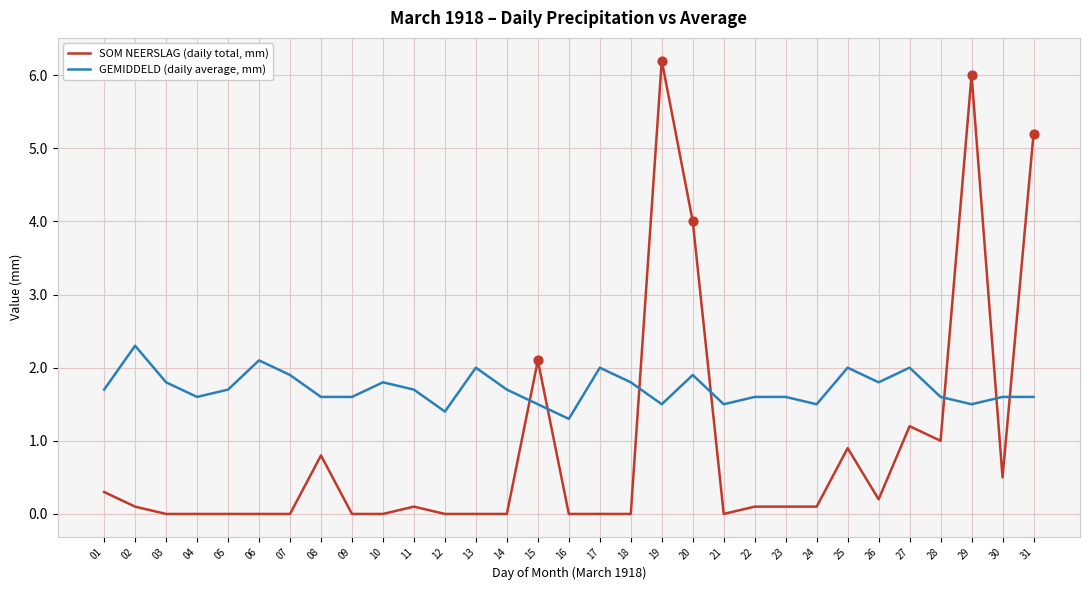

Which series has the largest range (max minus min)?

SOM NEERSLAG (daily total, mm)